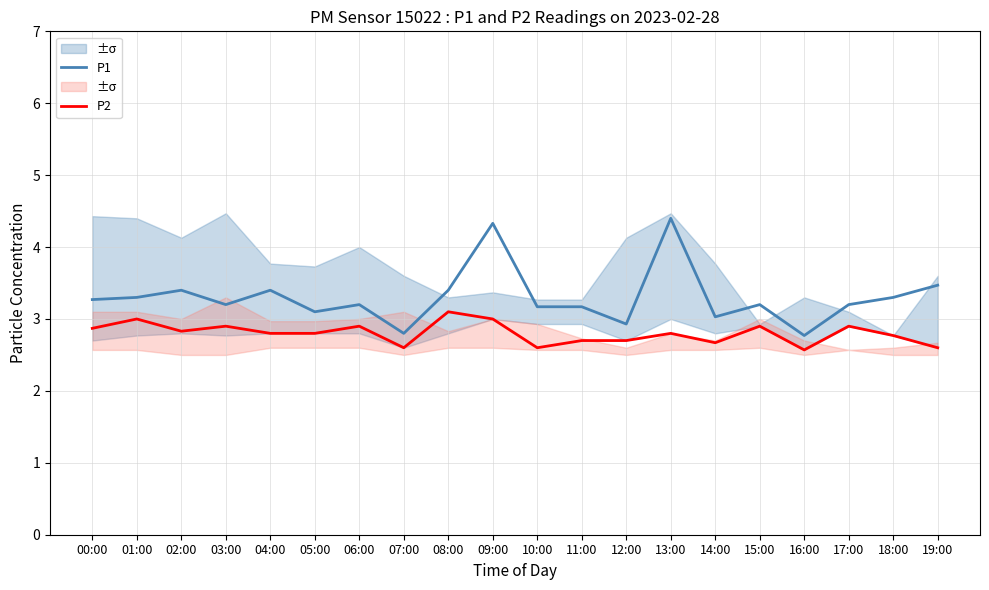

True or false: P2 and P1 cross at least once.

False